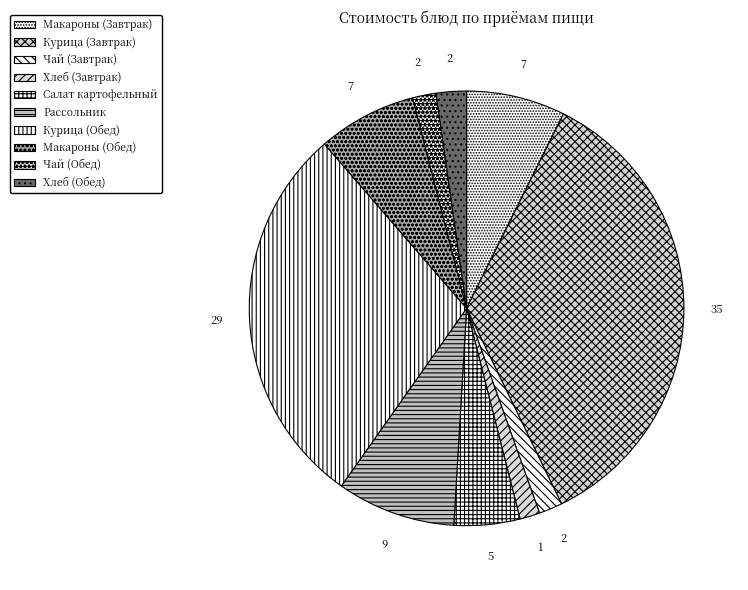

How many segments does this pie chart have?

10